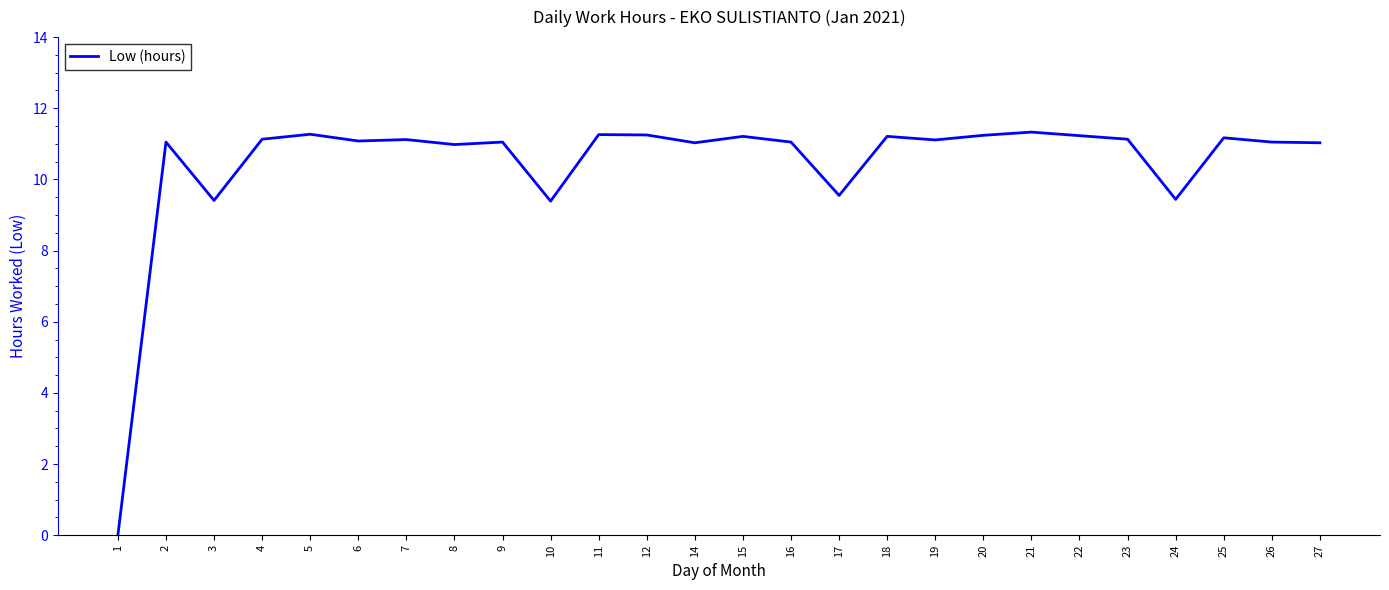

What is the difference between the second highest and minimum values?

11.3